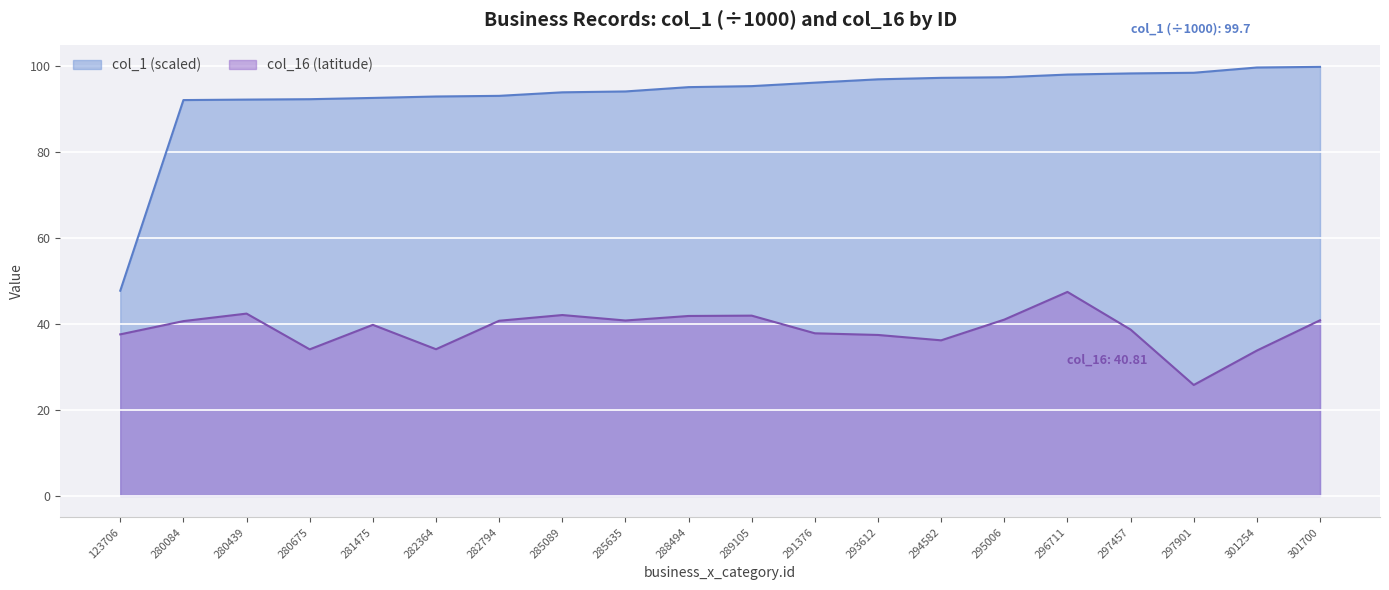

Is the value of col_16 at 281475 greater than the value of col_1 at 280439?

No